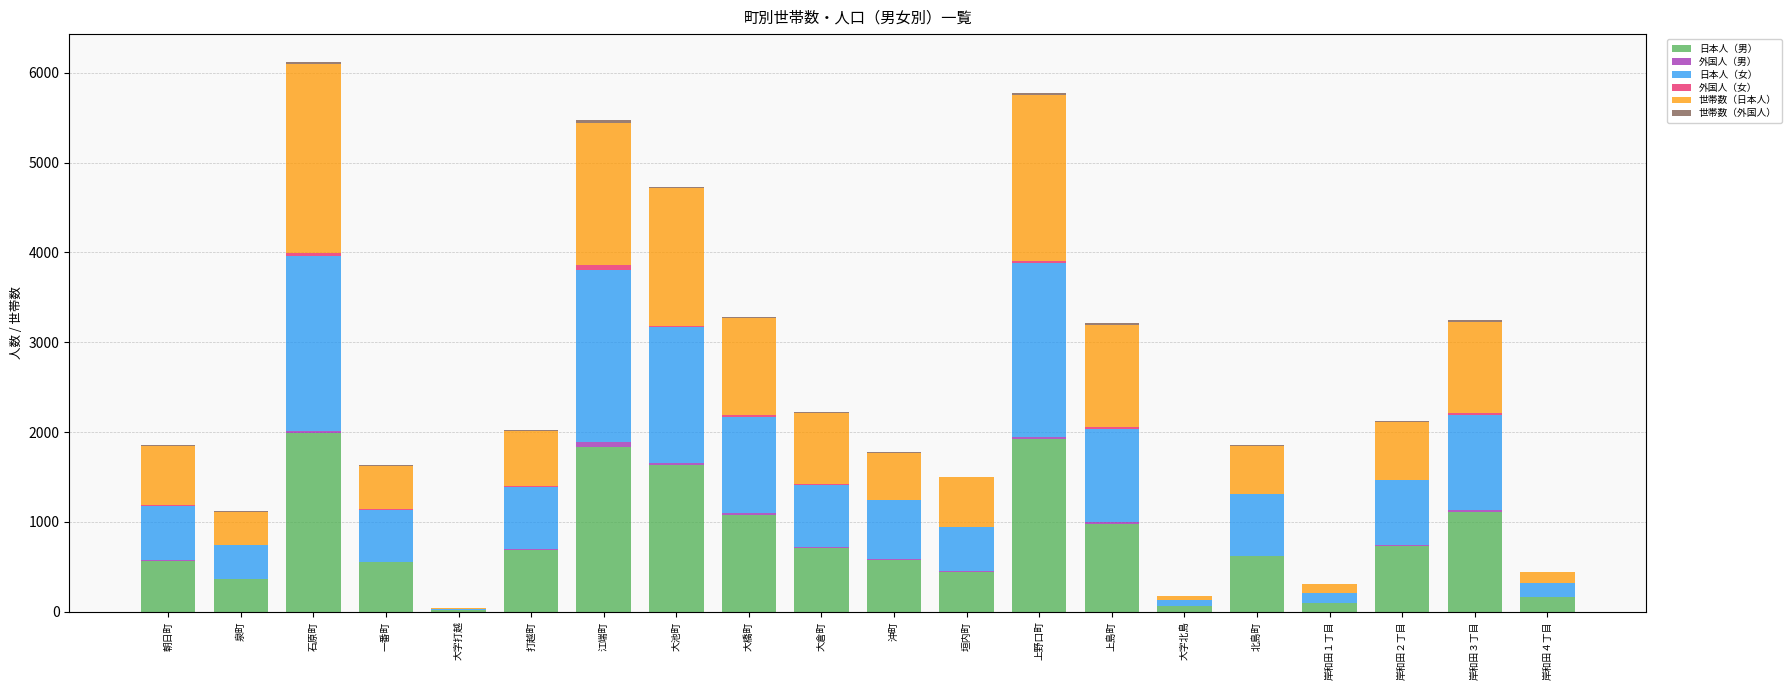

What is the sum of all 日本人（男） values?

16166